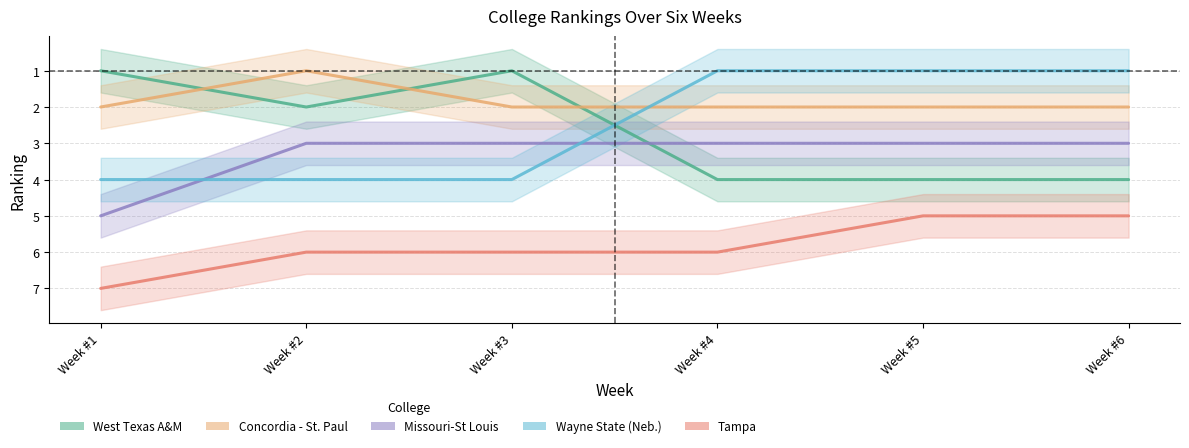

Reading left to right, extract all data points from this chart.

West Texas A&M: 1	2	1	4	4	4
Concordia - St. Paul: 2	1	2	2	2	2
Missouri-St Louis: 5	3	3	3	3	3
Wayne State (Neb.): 4	4	4	1	1	1
Tampa: 7	6	6	6	5	5